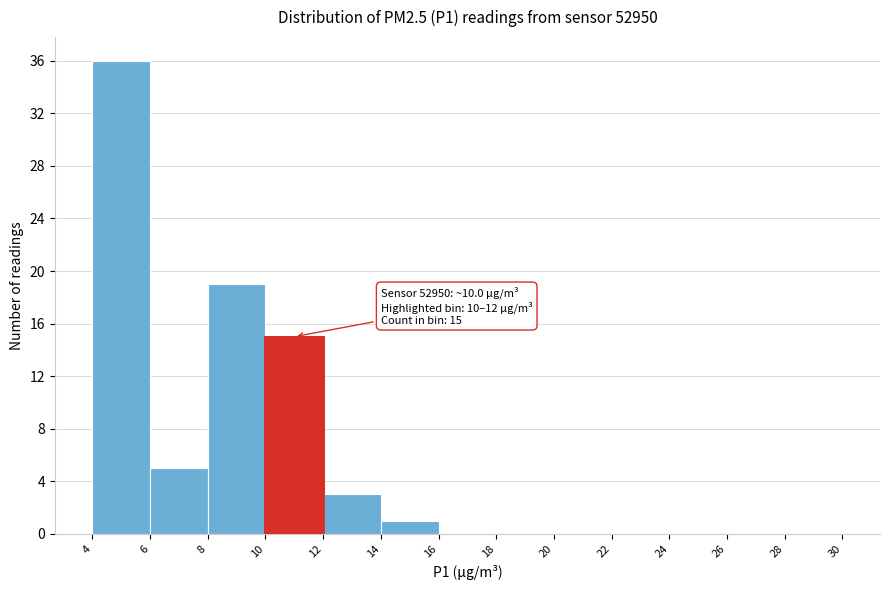

Which range on the x-axis has the tallest bar?

4 to 6